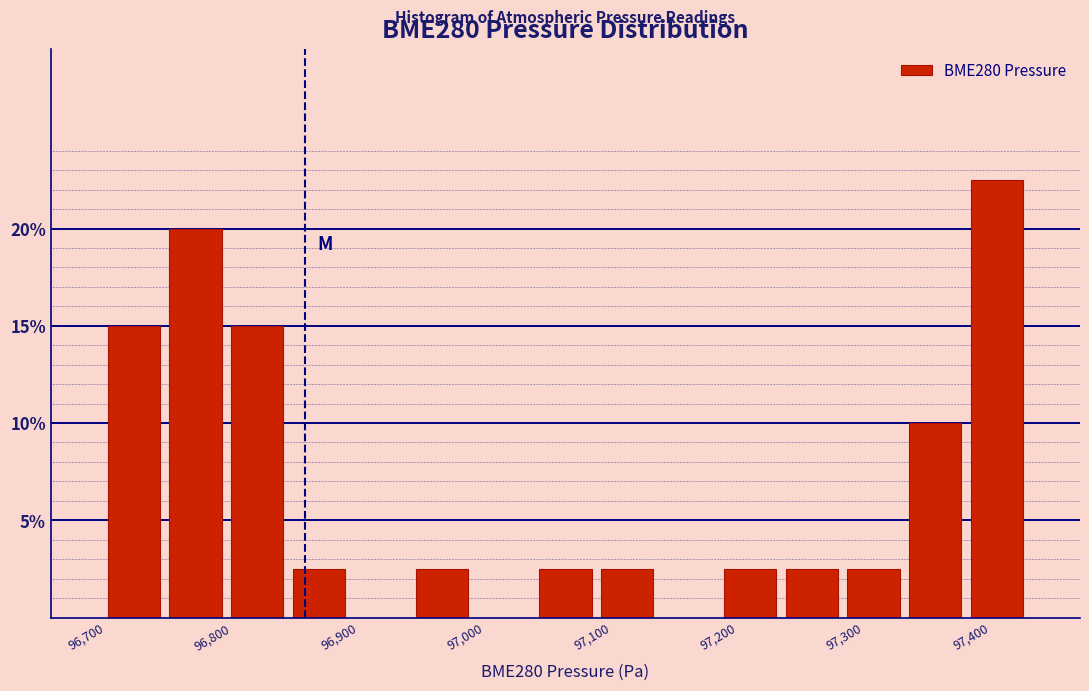

Which range on the x-axis has the tallest bar?

97380 to 97430